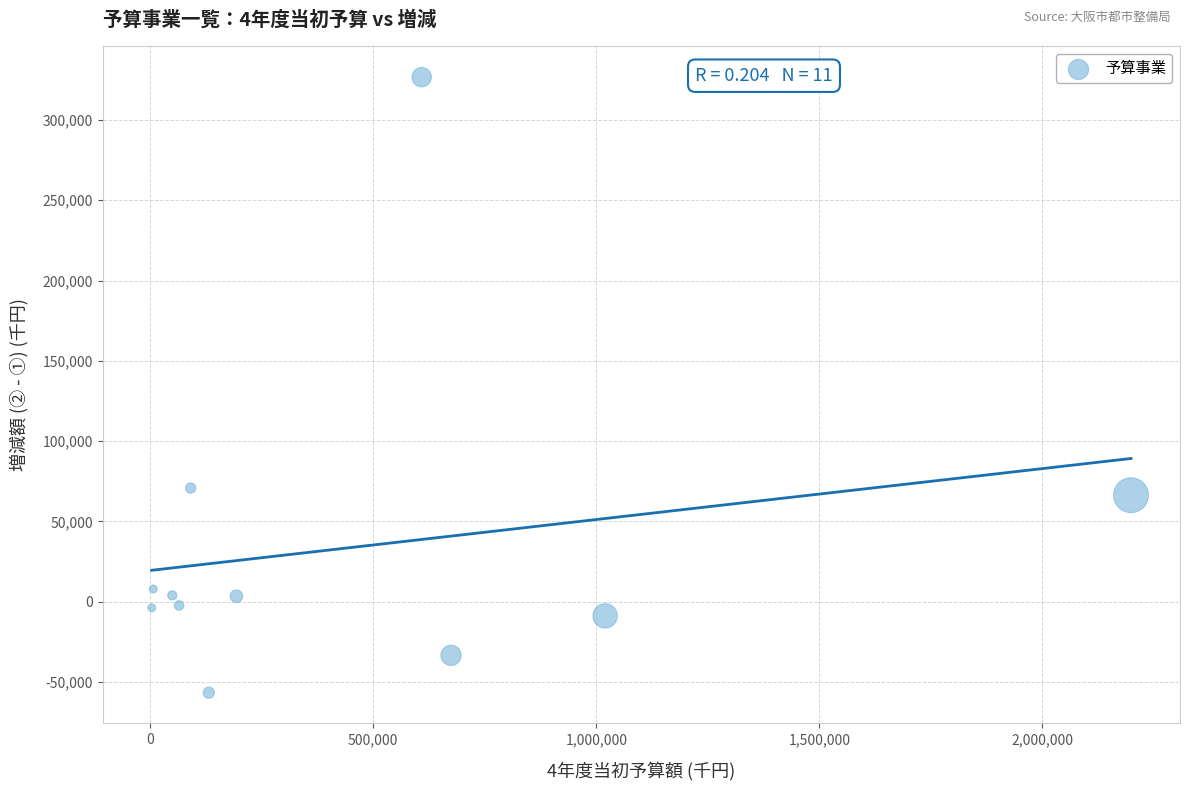

What Y value in the scatter plot is closest to 134998?

70744